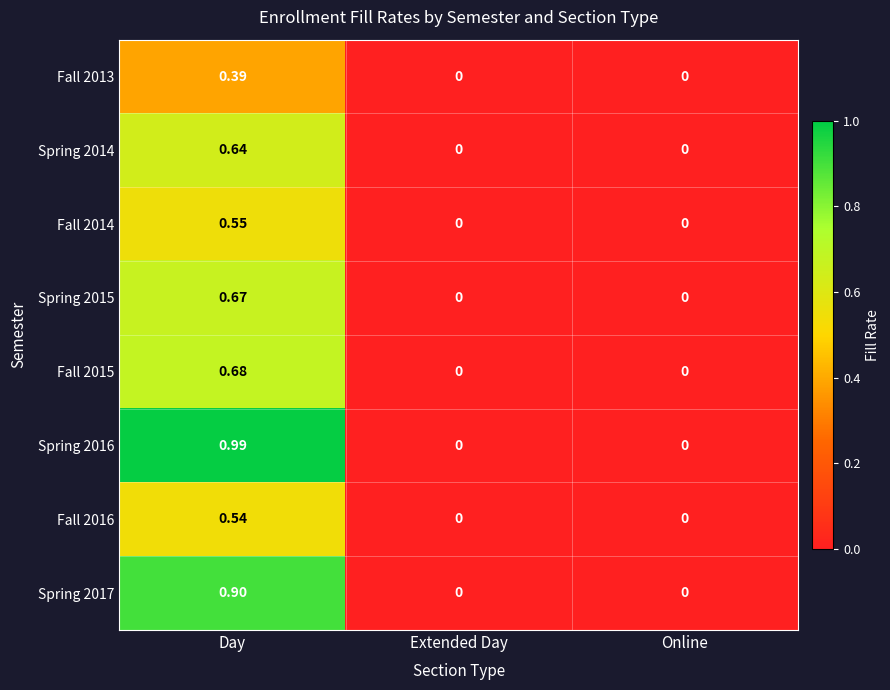

At which category is the sum across all series the highest?

Day